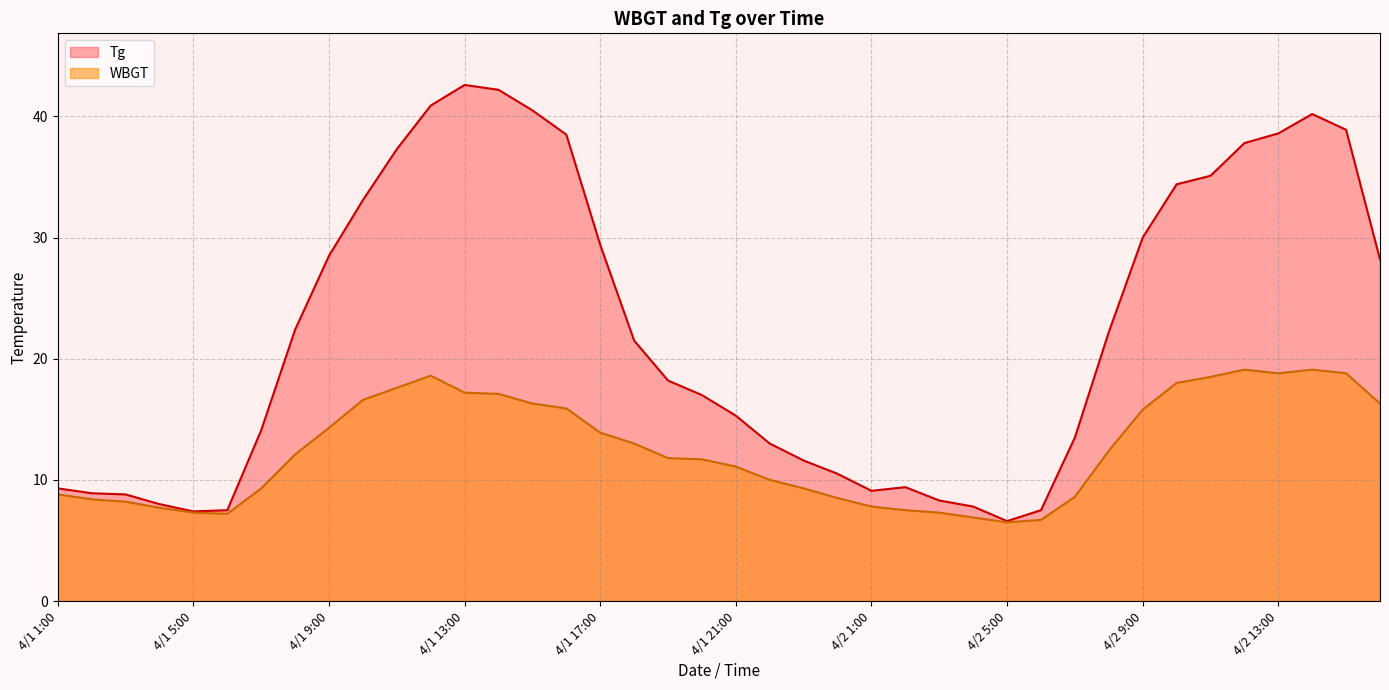

How many data points does each series have?

40